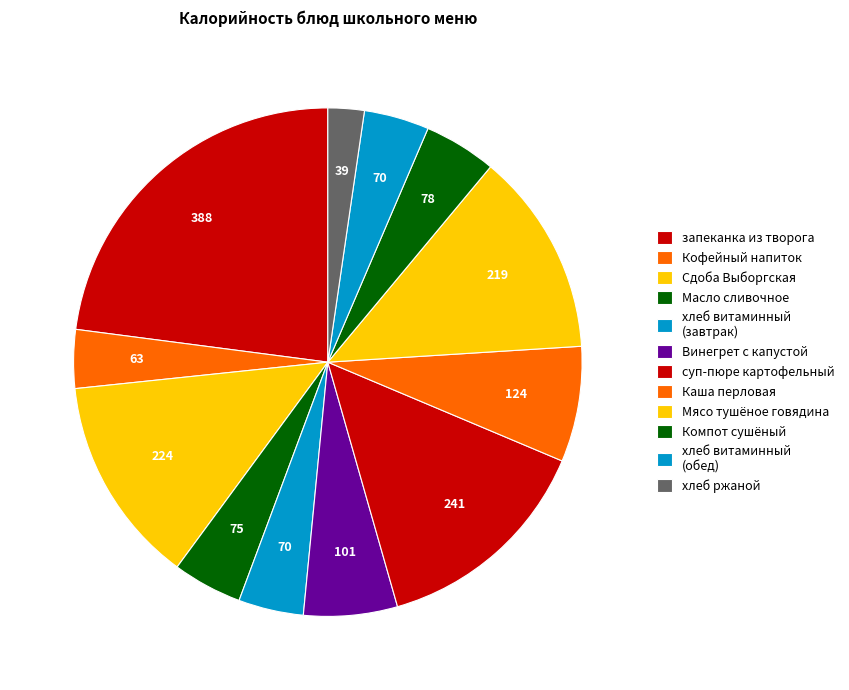

To the nearest percent, what is the combined percentage of хлеб ржаной and хлеб витаминный (завтрак)?

6%